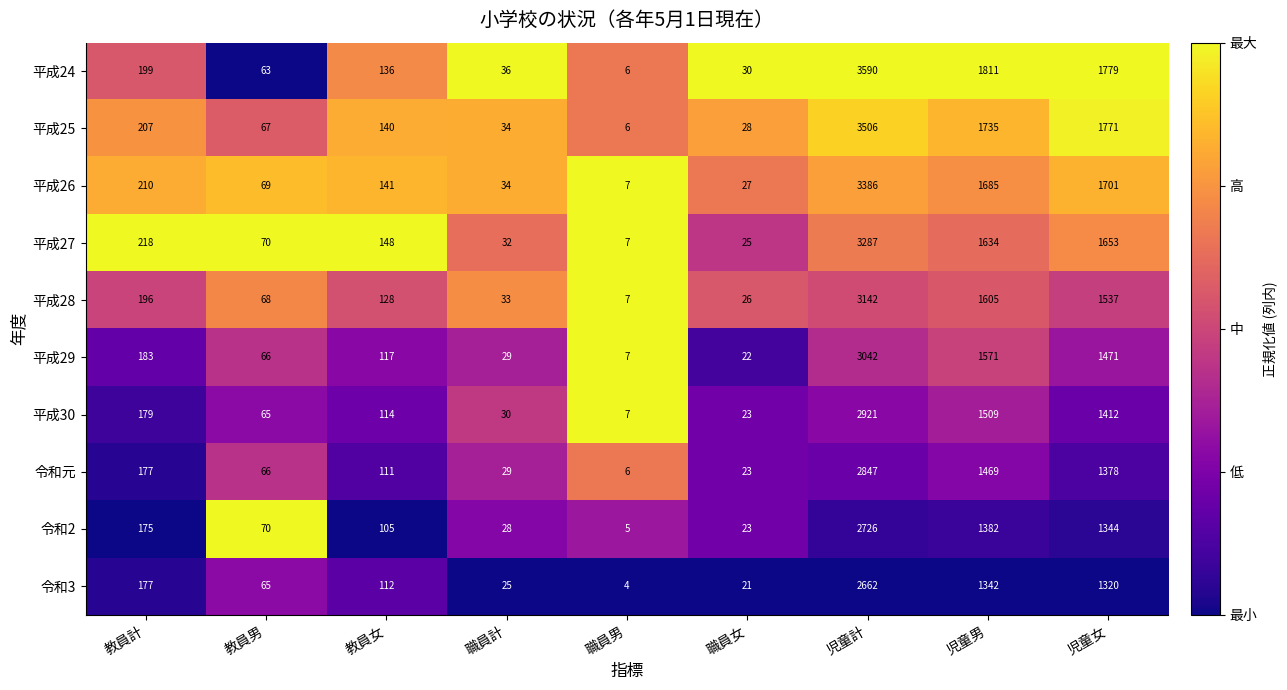

How many categories are shown in the chart?

9